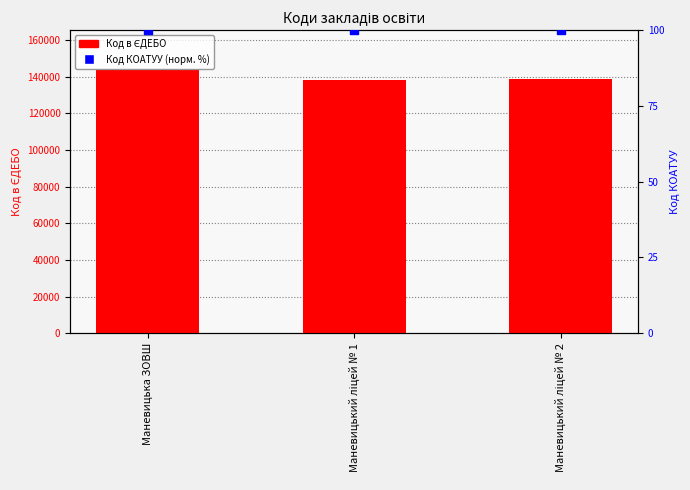

At how many categories does at least one series exceed 42786?

3